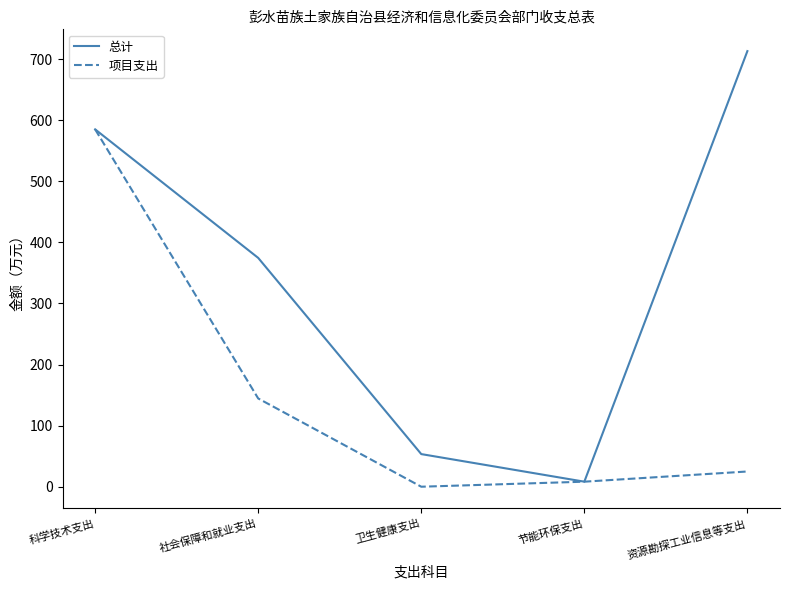

Read the 总计 value at 卫生健康支出.

53.4